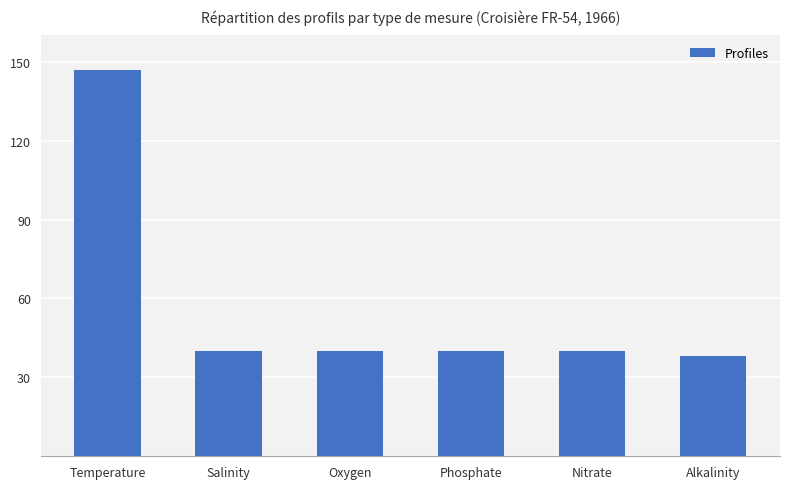

True or false: the data shows 53 at Phosphate.

False